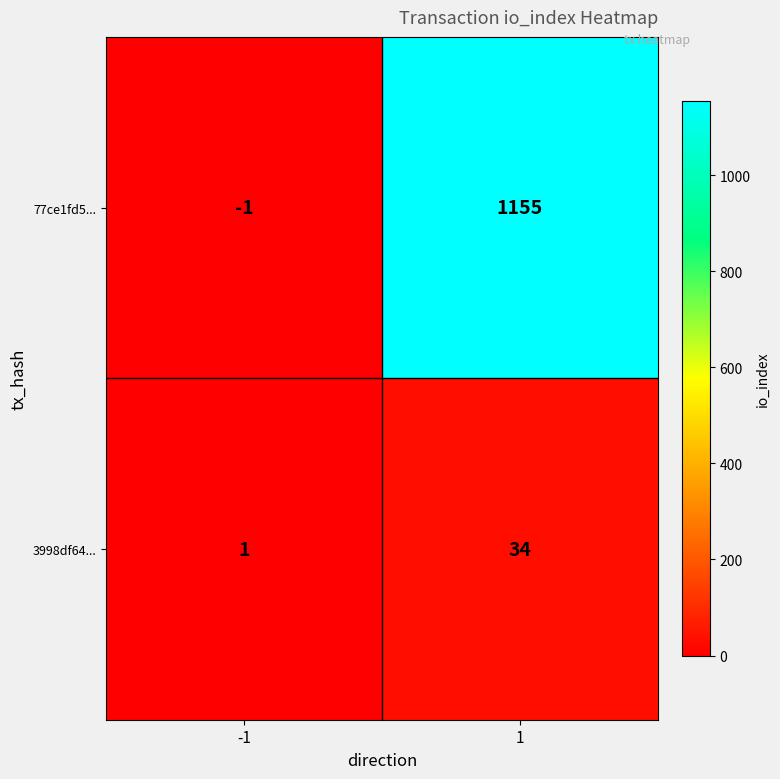

At which category is the sum across all series the highest?

1